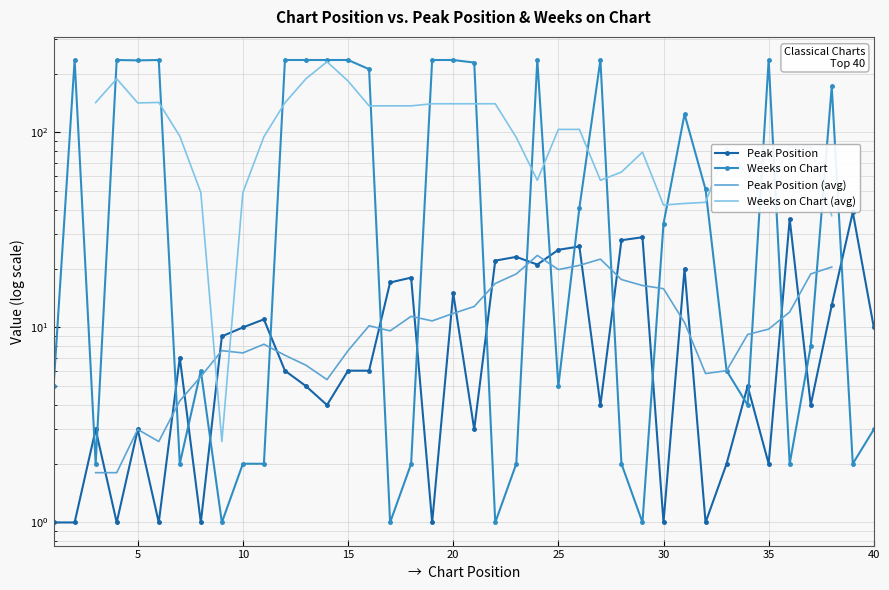

What is the greatest value displayed?

235